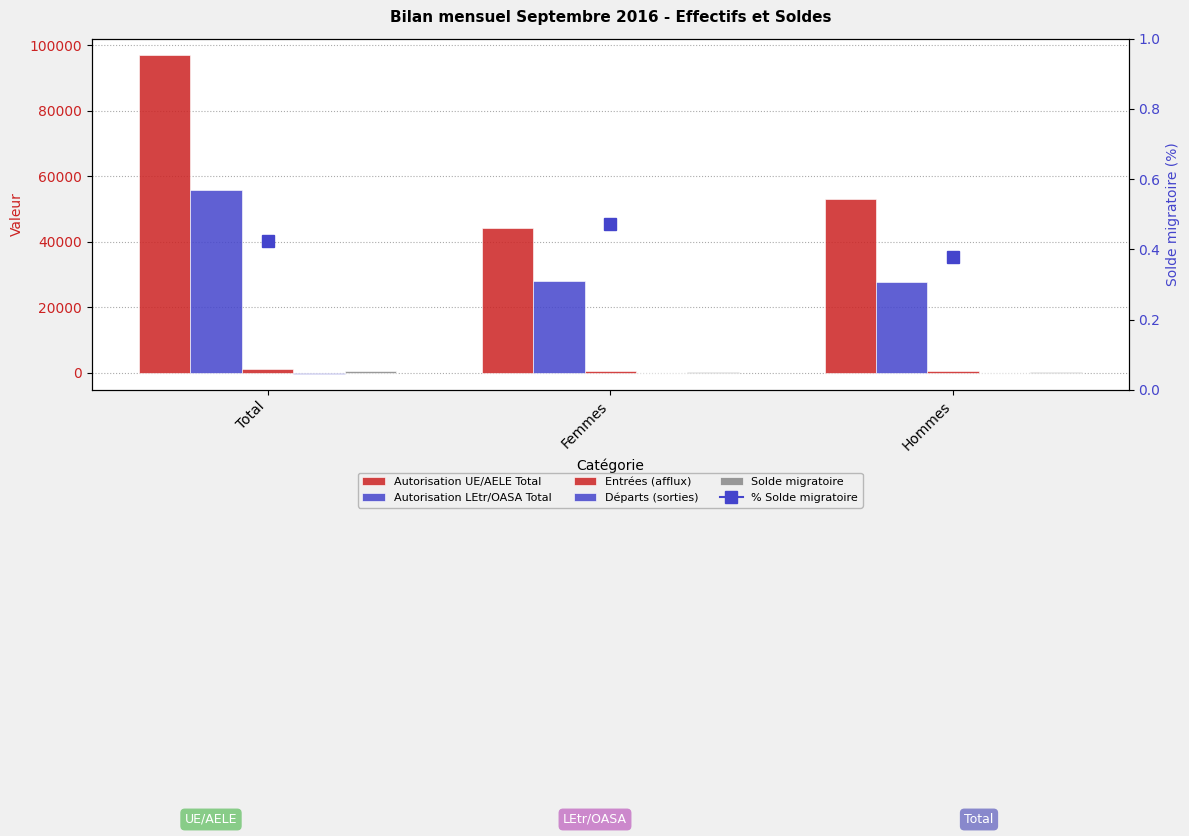

What is the difference between the maximum and minimum values in the Départs (sorties) series?

195